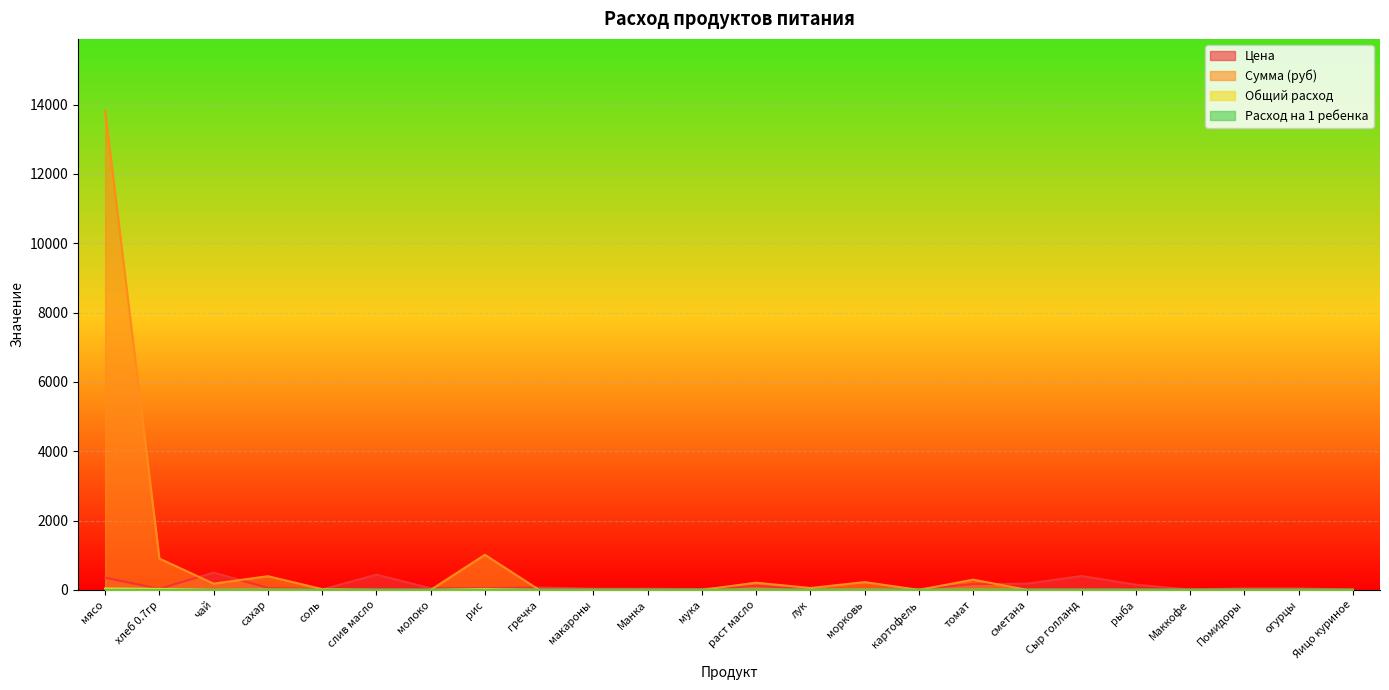

Reading left to right, extract all data points from this chart.

Цена: мясо=350.0	хлеб 0.7гр=31.4	чай=500.0	сахар=55.0	соль=12.0	слив масло=438.9	молоко=47.0	рис=47.0	гречка=70.0	макароны=35.0	Манка=32.0	мука=24.0	раст масло=115.0	лук=15.0	морковь=25.0	картофель=20.0	томат=164.3	сметана=180.0	Сыр голланд=400.0	рыба=150.0	Маккофе=10.0	Помидоры=45.0	огурцы=45.0	Яицо куриное=5.5
Сумма (руб): мясо=13821.5	хлеб 0.7гр=902.7	чай=179.5	сахар=394.9	соль=21.5	слив масло=0.0	молоко=0.0	рис=1012.4	гречка=0.0	макароны=0.0	Манка=0.0	мука=0.0	раст масло=206.4	лук=53.9	морковь=224.4	картофель=0.0	томат=294.9	сметана=0.0	Сыр голланд=0.0	рыба=0.0	Маккофе=0.0	Помидоры=0.0	огурцы=0.0	Яицо куриное=0.0
Общий расход: мясо=39.5	хлеб 0.7гр=28.7	чай=0.4	сахар=7.2	соль=1.8	слив масло=0.0	молоко=0.0	рис=21.5	гречка=0.0	макароны=0.0	Манка=0.0	мука=0.0	раст масло=1.8	лук=3.6	морковь=9.0	картофель=0.0	томат=1.8	сметана=0.0	Сыр голланд=0.0	рыба=0.0	Маккофе=0.0	Помидоры=0.0	огурцы=0.0	Яицо куриное=0.0
Расход на 1 ребенка: мясо=0.1	хлеб 0.7гр=0.1	чай=0.0	сахар=0.0	соль=0.0	слив масло=0.0	молоко=0.0	рис=0.1	гречка=0.0	макароны=0.0	Манка=0.0	мука=0.0	раст масло=0.0	лук=0.0	морковь=0.0	картофель=0.0	томат=0.0	сметана=0.0	Сыр голланд=0.0	рыба=0.0	Маккофе=0.0	Помидоры=0.0	огурцы=0.0	Яицо куриное=0.0